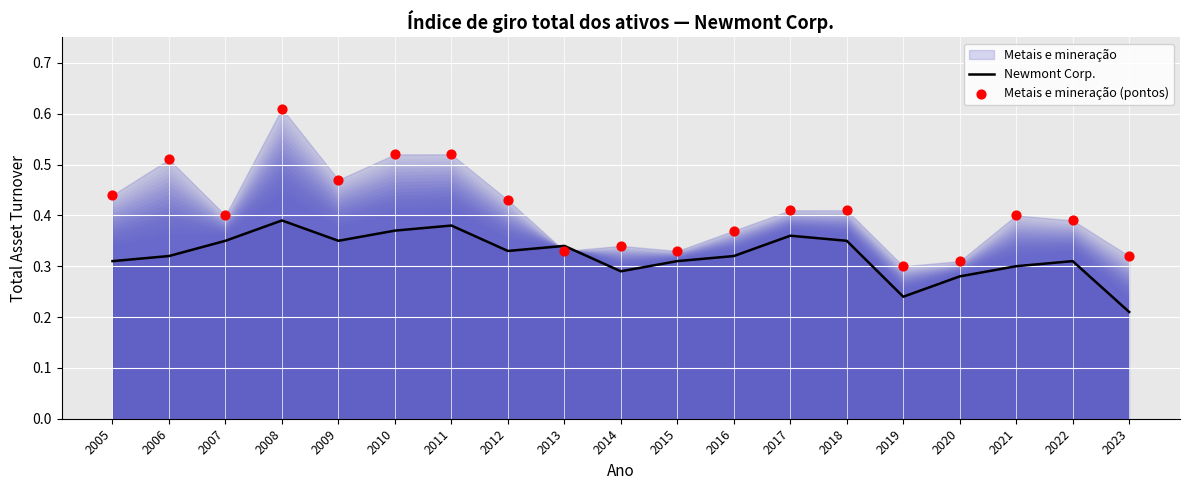

Which series contains the highest Y value?

Metais e mineração (pontos)